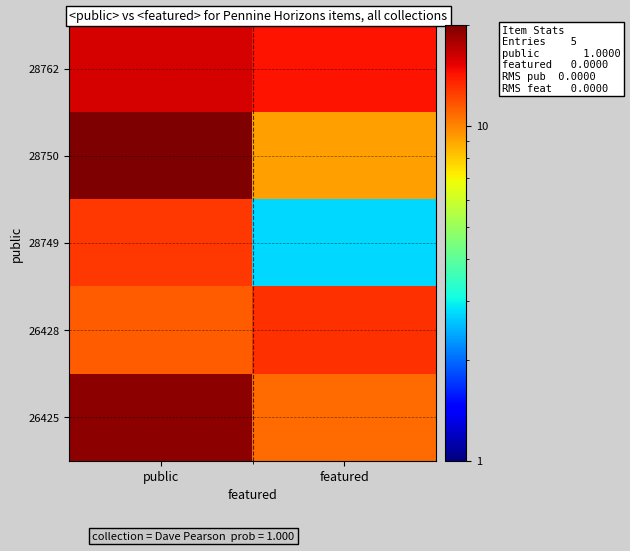

What is the greatest value displayed?

21.1